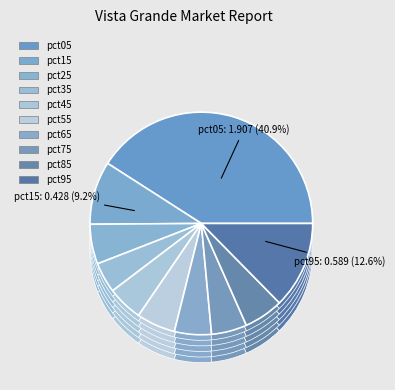

To the nearest percent, what is the average slice percentage?

10%